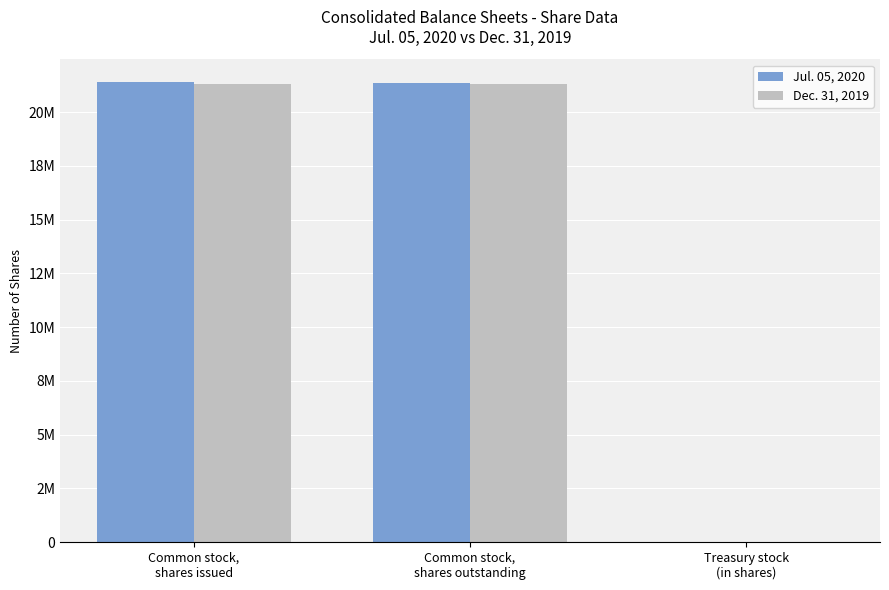

At Common stock,
shares issued, list the series in order from smallest to largest.

Dec. 31, 2019, Jul. 05, 2020